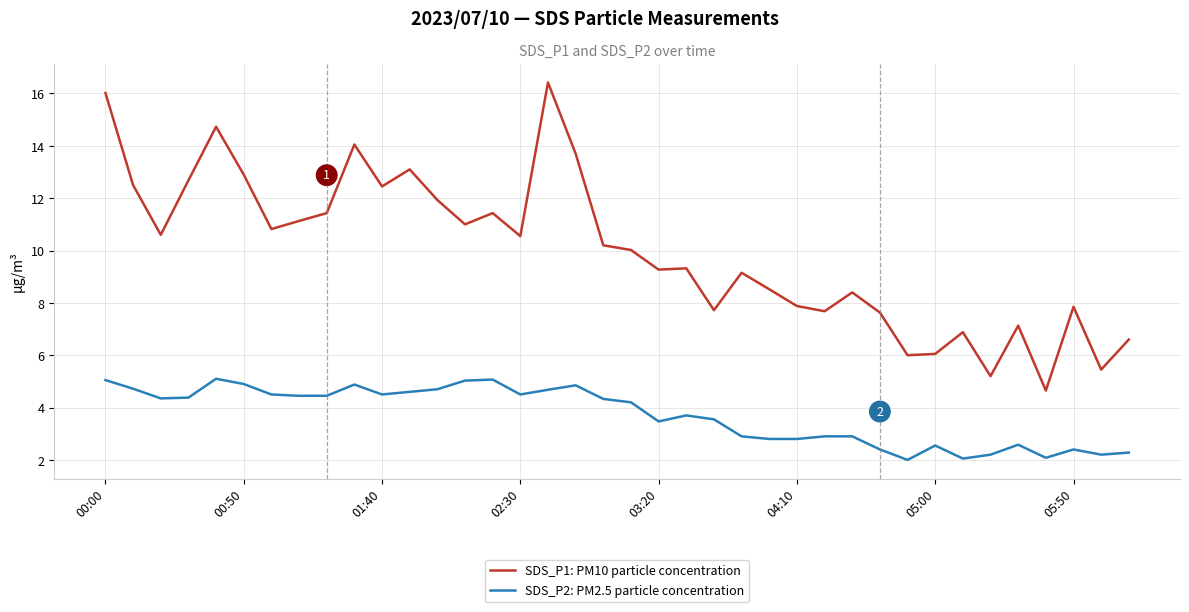

True or false: SDS_P2: PM2.5 particle concentration has more than 0 points higher than both neighbors.

True